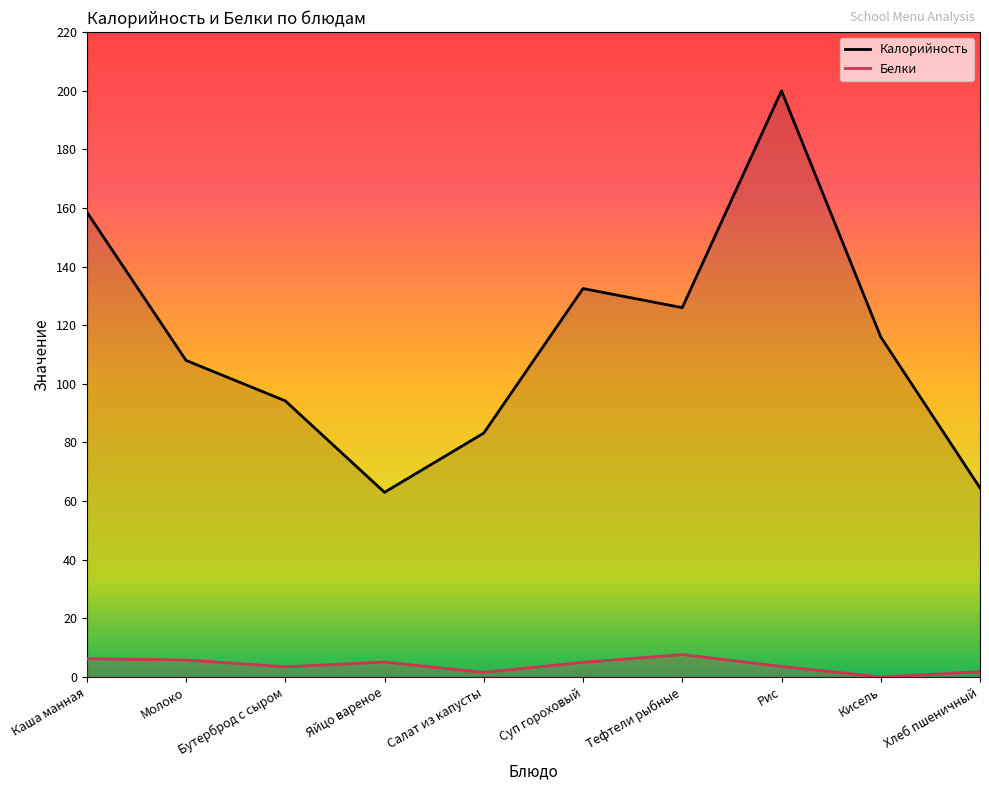

True or false: Белки and Калорийность intersect in this chart.

False